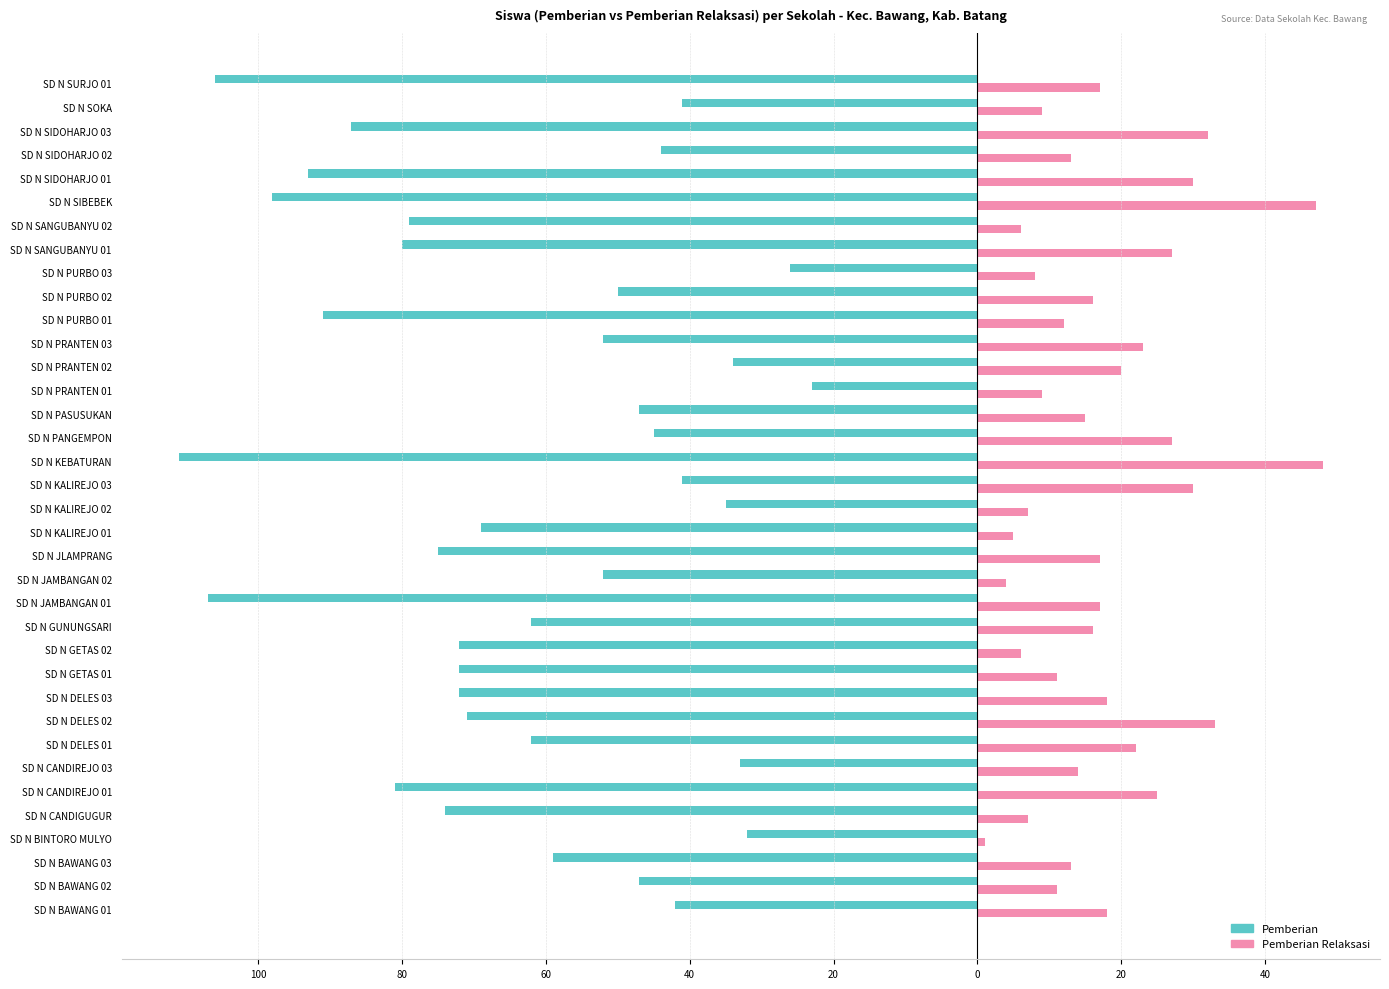

What are all the series names shown in the legend?

Pemberian, Pemberian Relaksasi